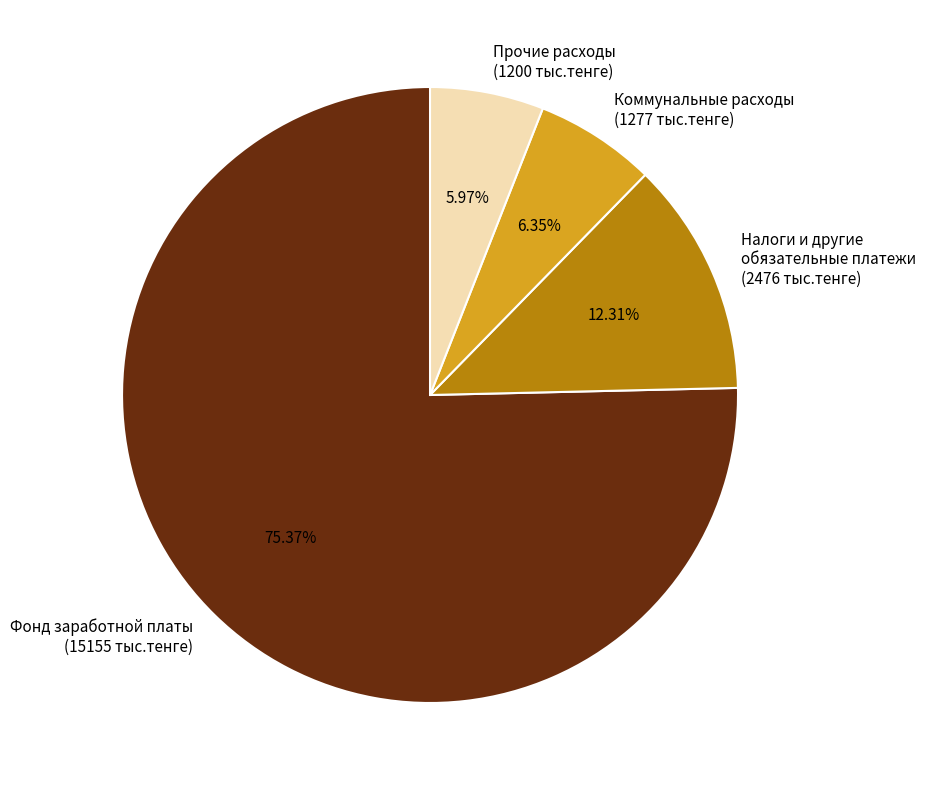

What is the ratio of the value at Коммунальные расходы (1277 тыс.тенге) to the value at Налоги и другие обязательные платежи (2476 тыс.тенге)?

0.5